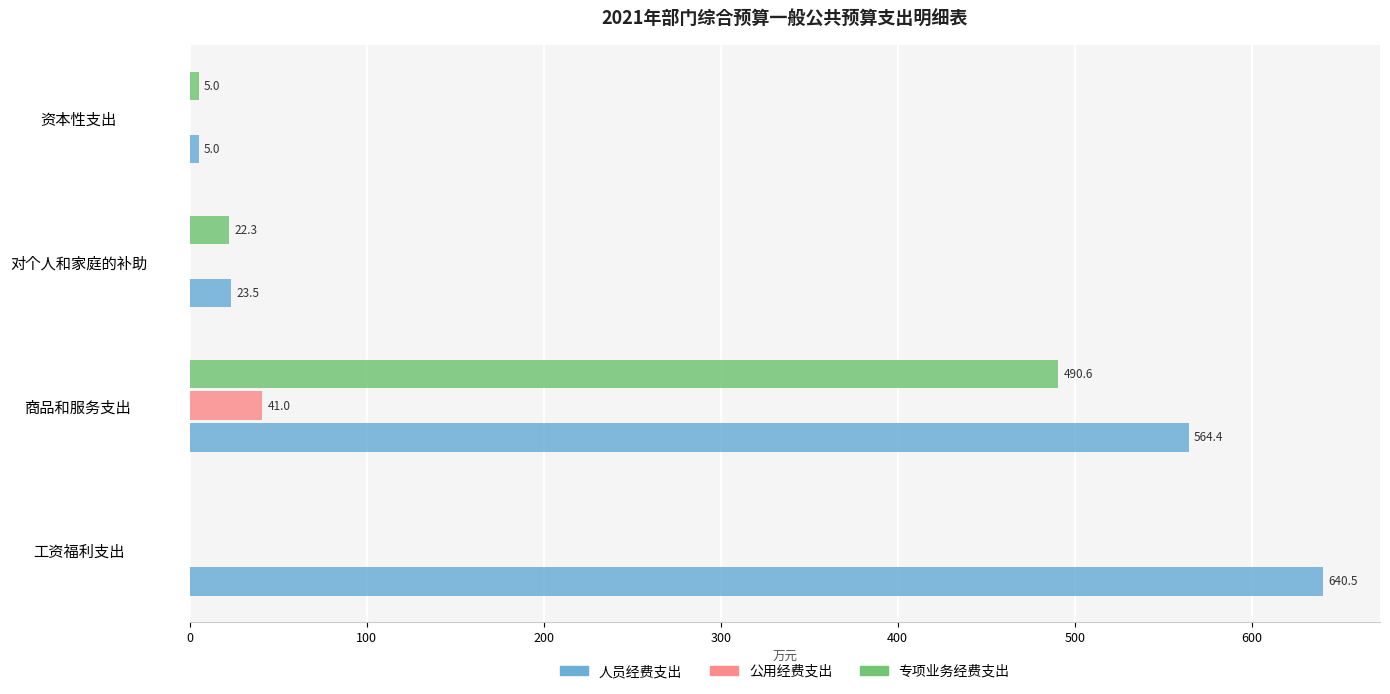

Where is 人员经费支出 nearest to the value 322?

商品和服务支出